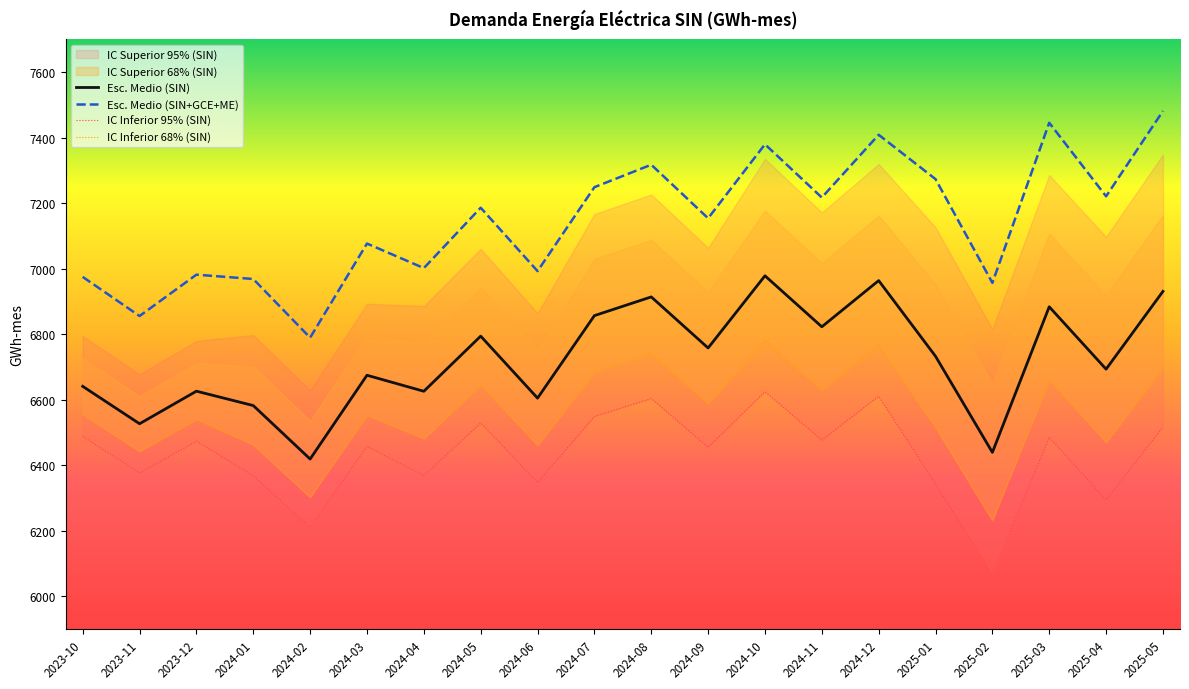

The value of IC Inferior 68% (SIN) at 2024-06 is 6460.9. True or false?

True